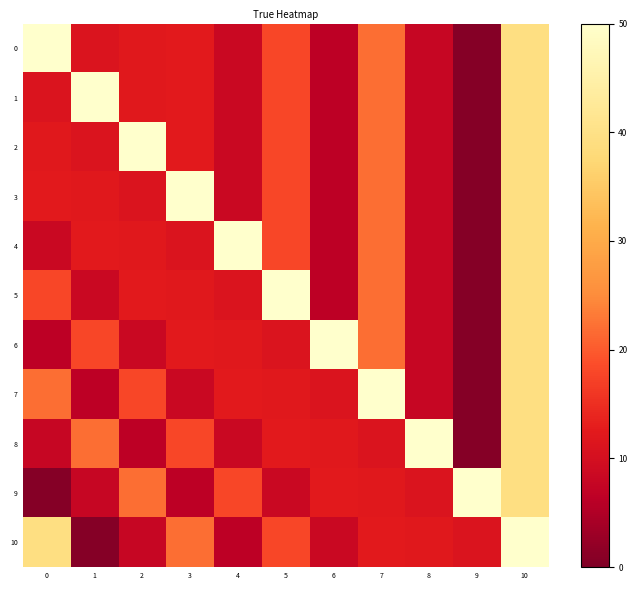

At how many categories does at least one series exceed 39?

11